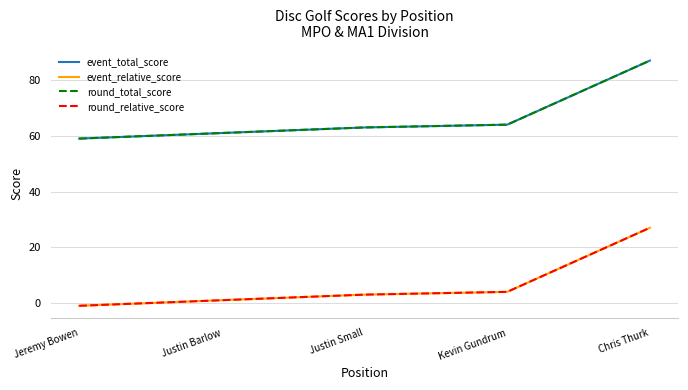

What is the difference between the round_relative_score values at Justin Small and Kevin Gundrum?

1